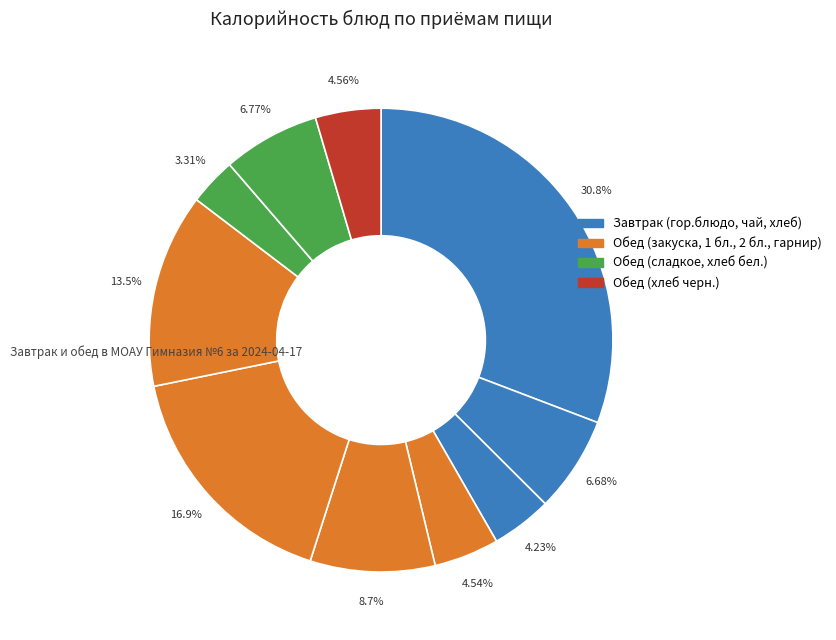

How many segments does this pie chart have?

10